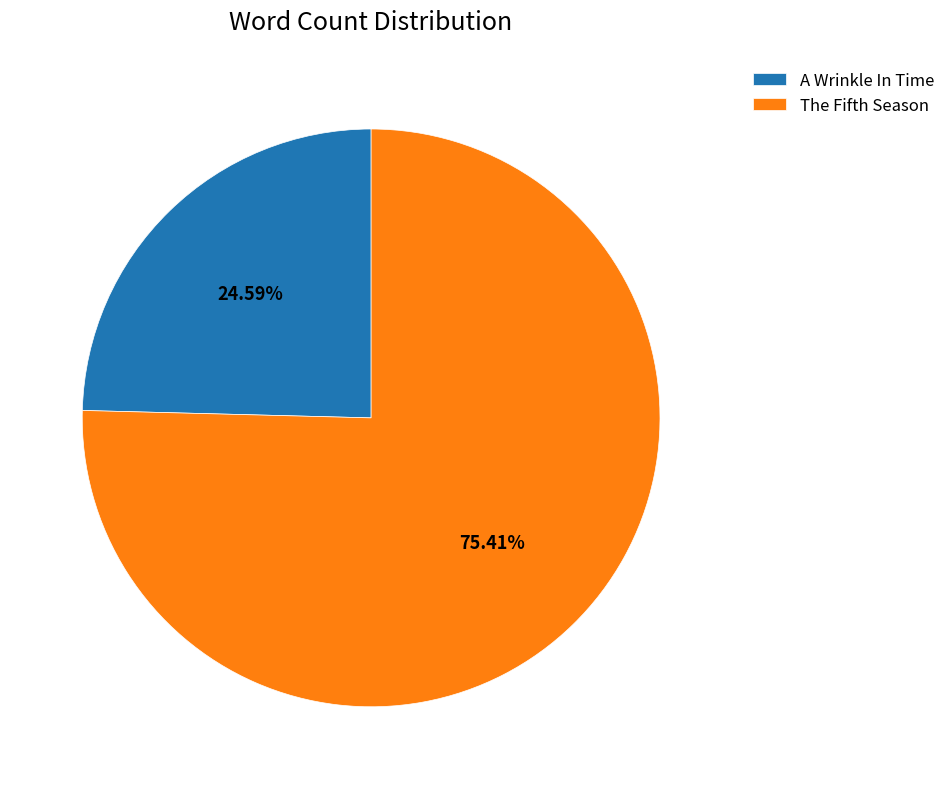

The The Fifth Season slice represents 84% of the pie. True or false?

False